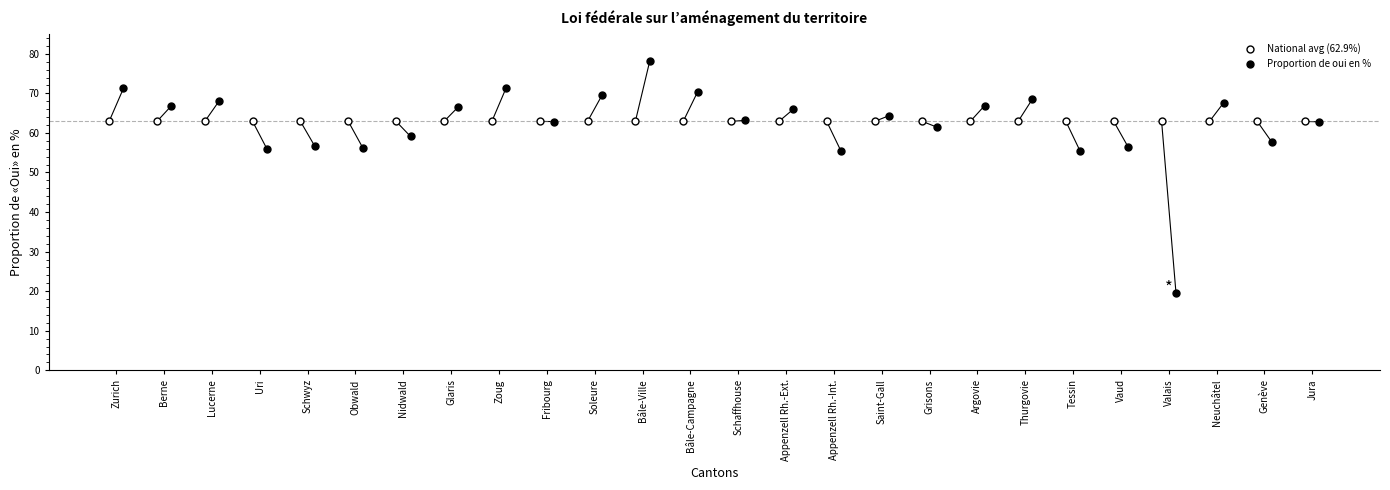

Which series reaches the maximum Y coordinate?

Proportion de oui en %